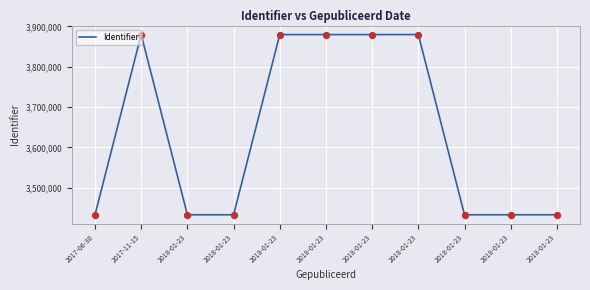

Which has a higher value, 2018-01-23 or 2018-01-23?

2018-01-23